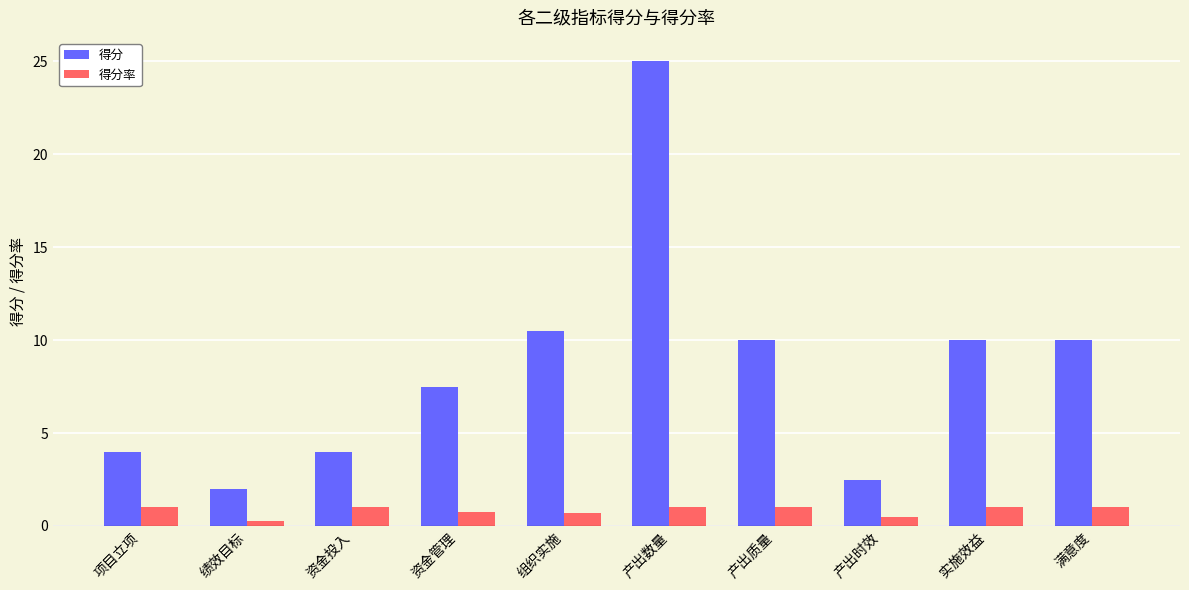

The value of 得分 at 产出时效 is 2.5. True or false?

True